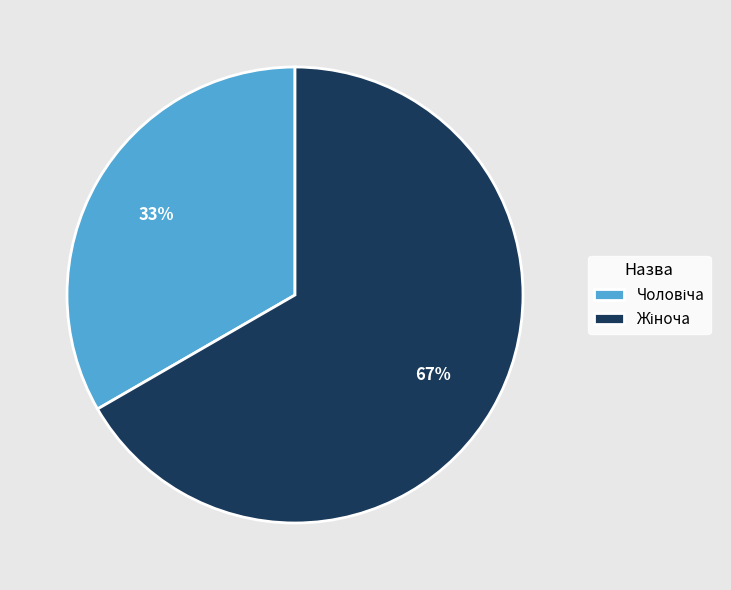

To the nearest percent, what is the average slice percentage?

50%